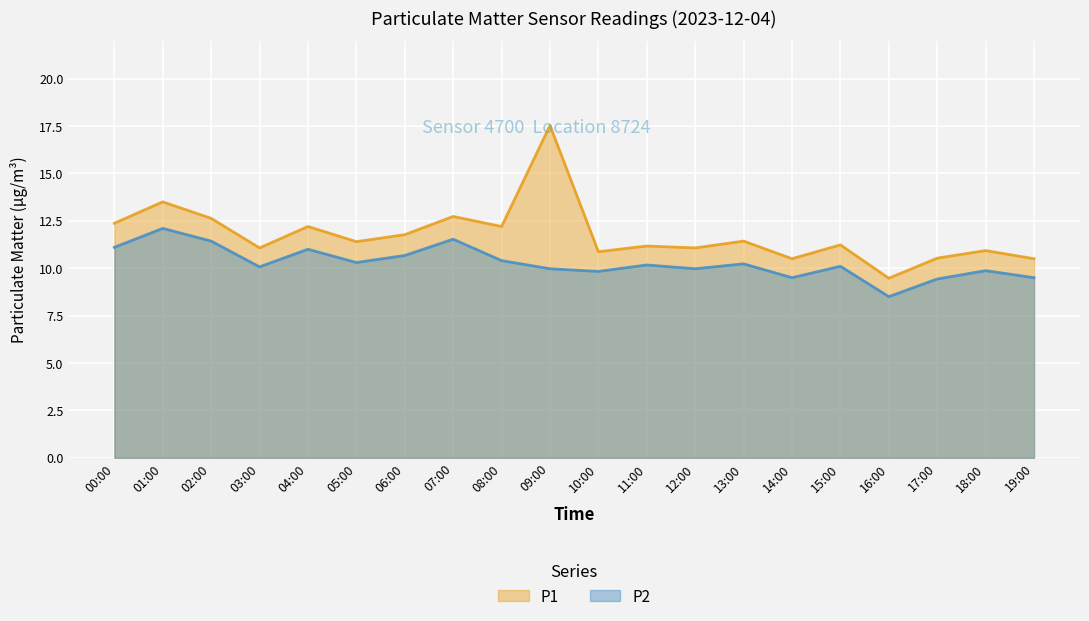

True or false: P2 and P1 cross at least once.

False